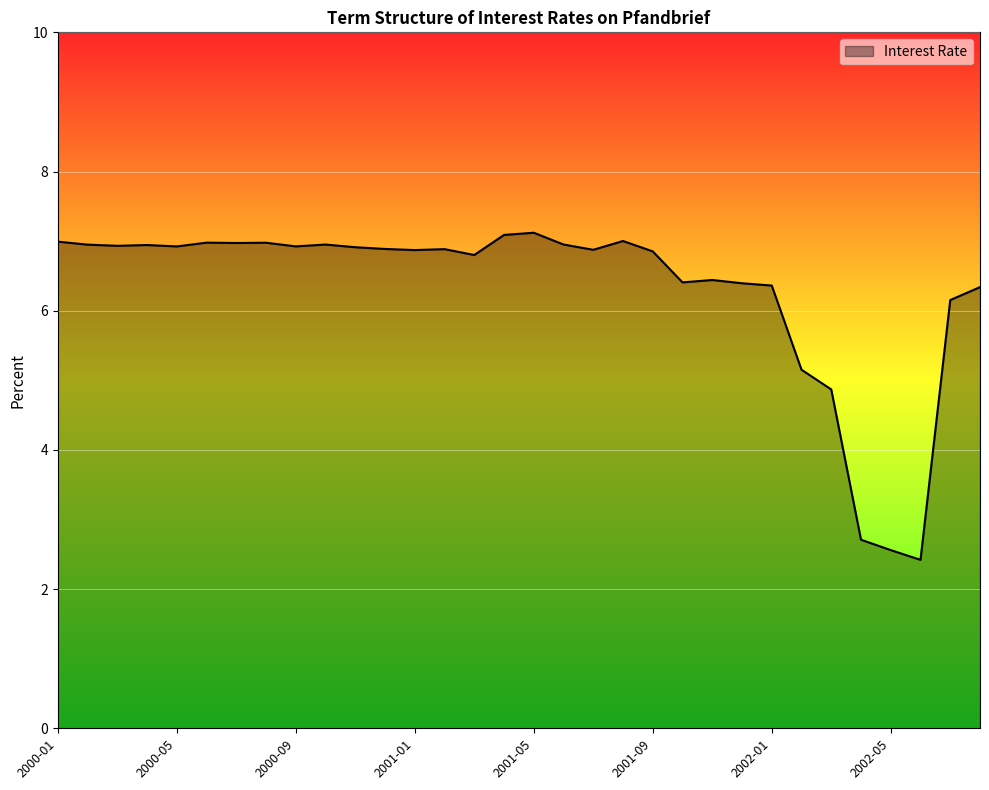

What is the smallest value displayed?

2.4